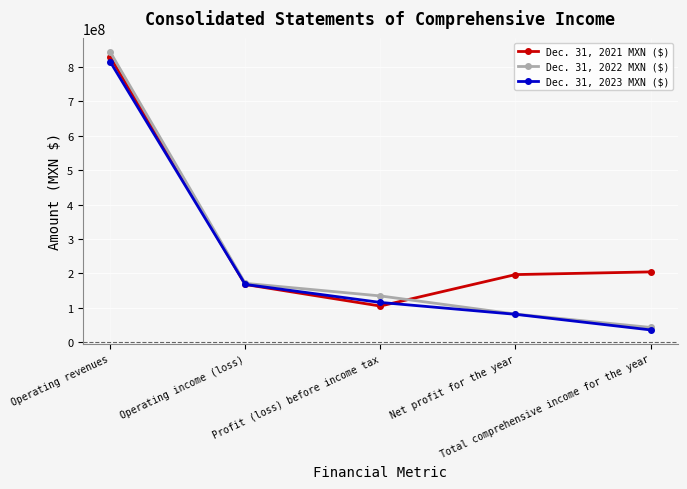

What is the maximum value shown in the chart?

844501397